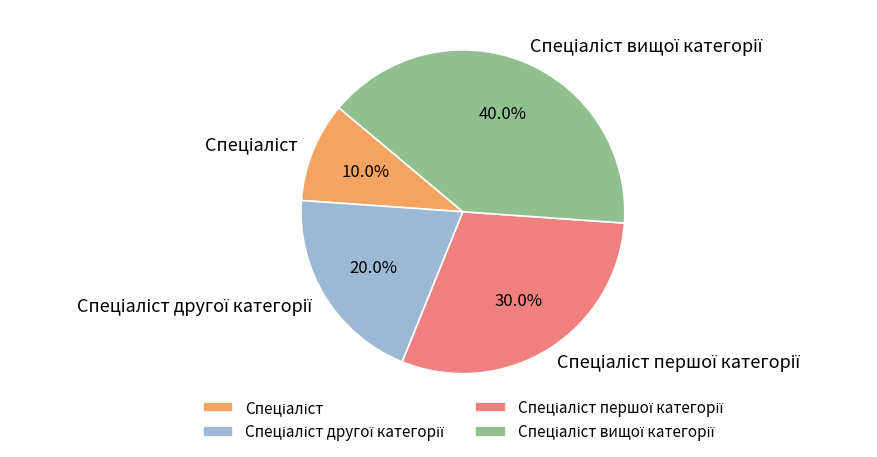

To the nearest percent, what is the average slice percentage?

25%